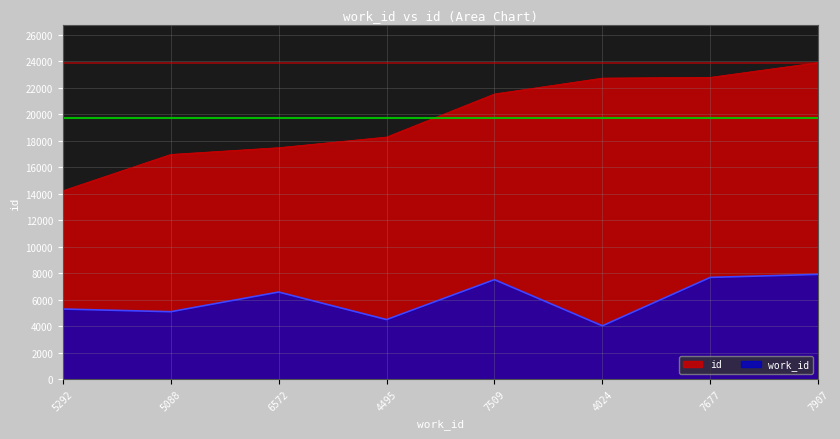

What is the label of the 8th point from the right?

5292